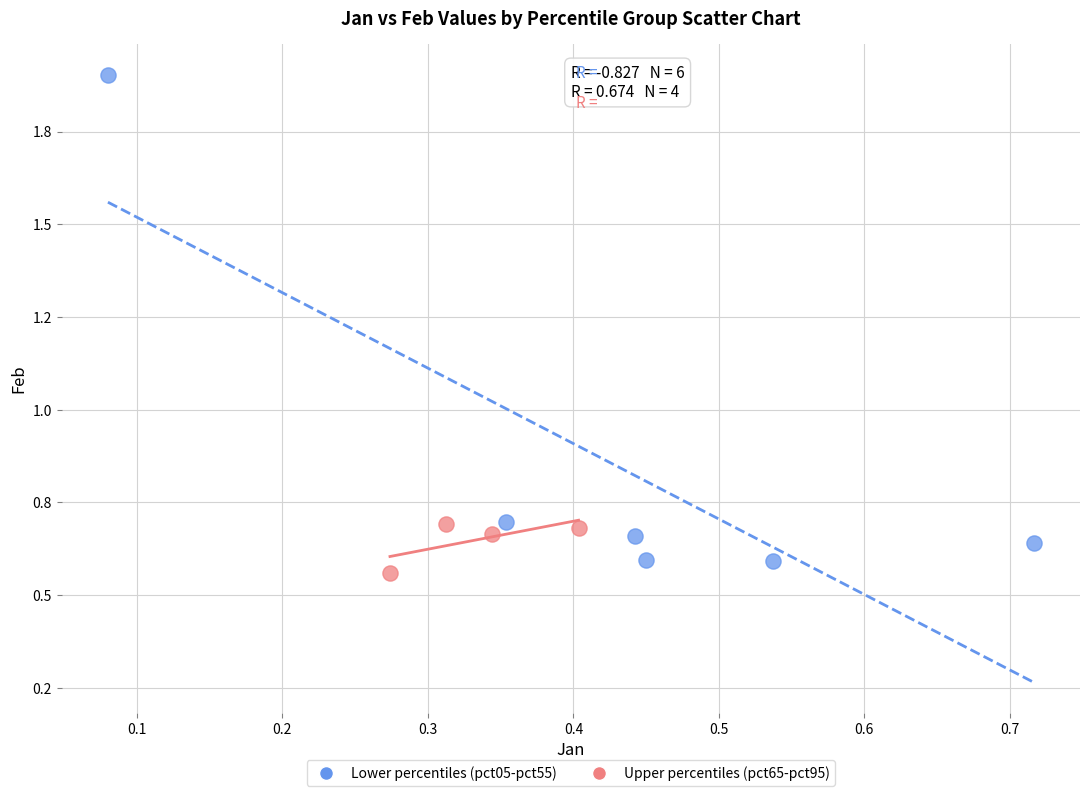

What are all the series names shown in the legend?

Lower percentiles (pct05-pct55), Upper percentiles (pct65-pct95)